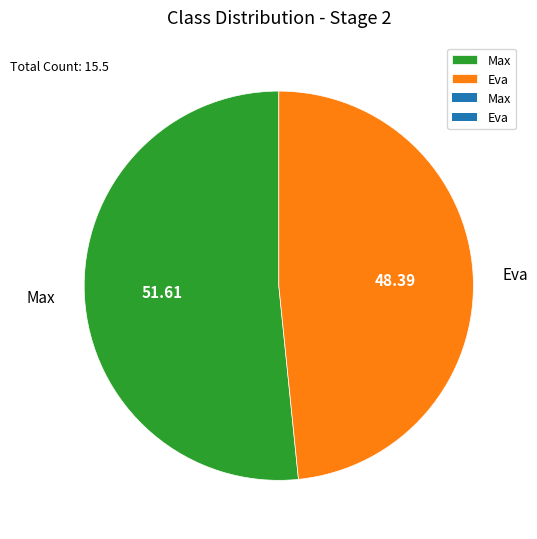

Count the number of slices in the pie.

2